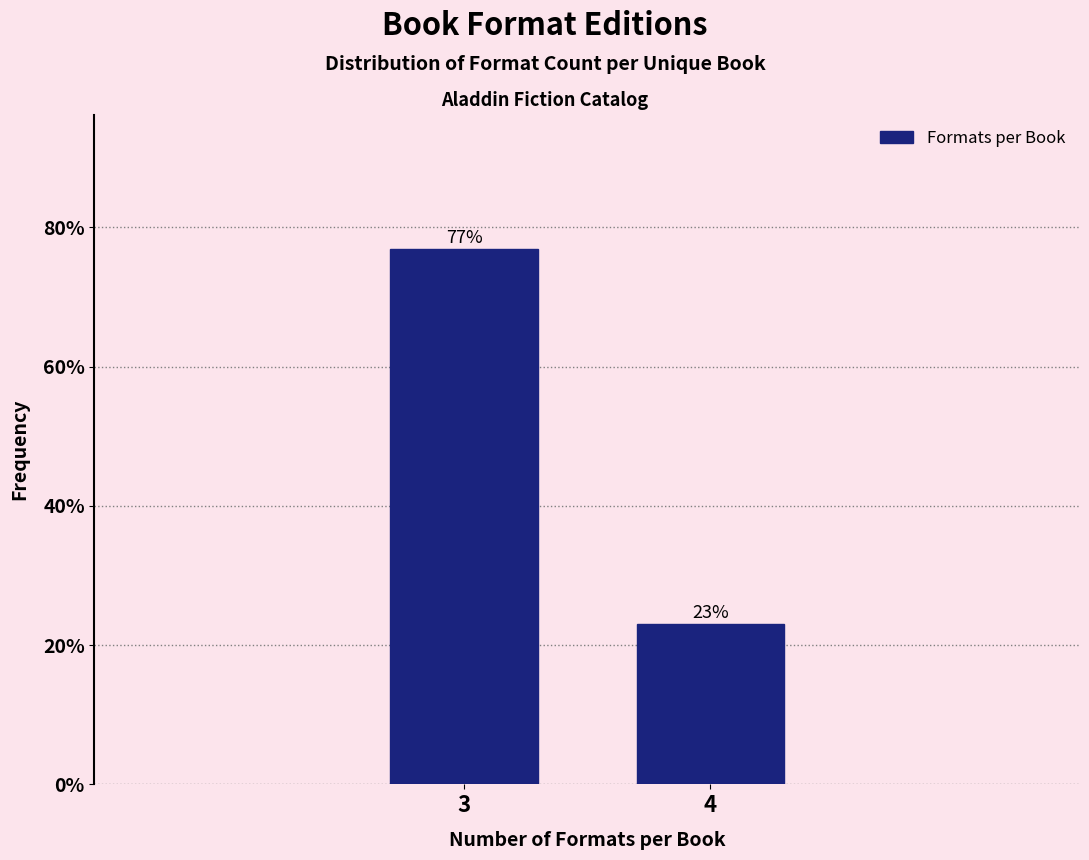

The chart shows a value of 36.1 at 4. True or false?

False